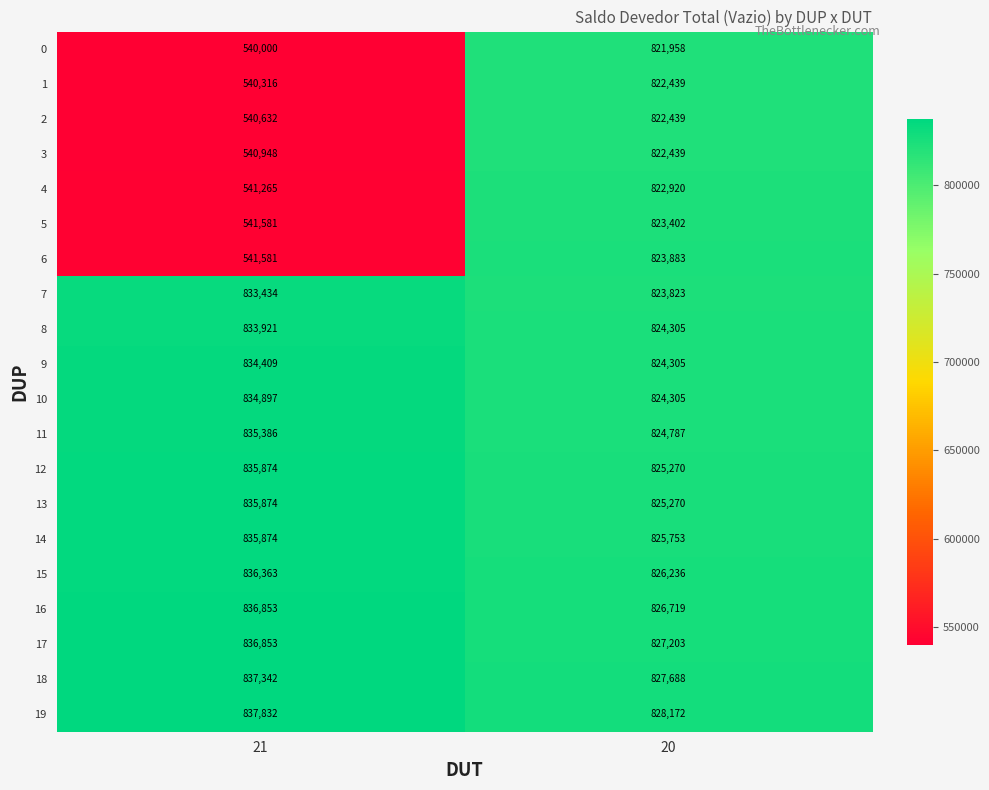

What is the average value of the 15 series?

831300